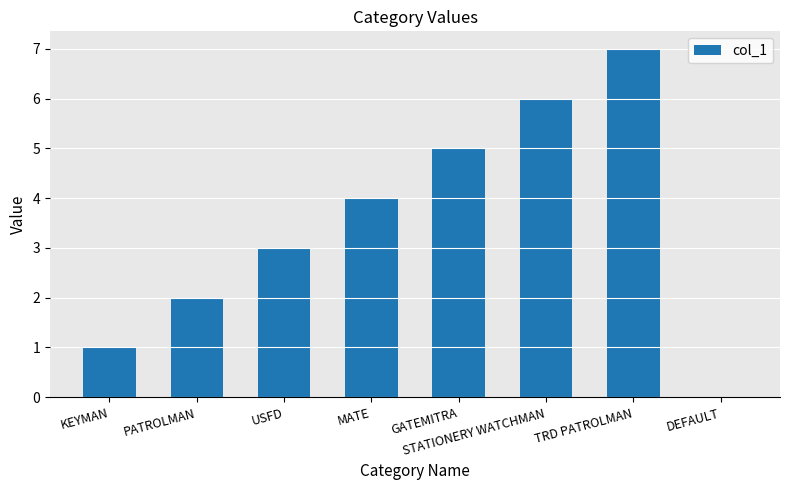

What is the ratio of the value at STATIONERY WATCHMAN to the value at TRD PATROLMAN?

0.9